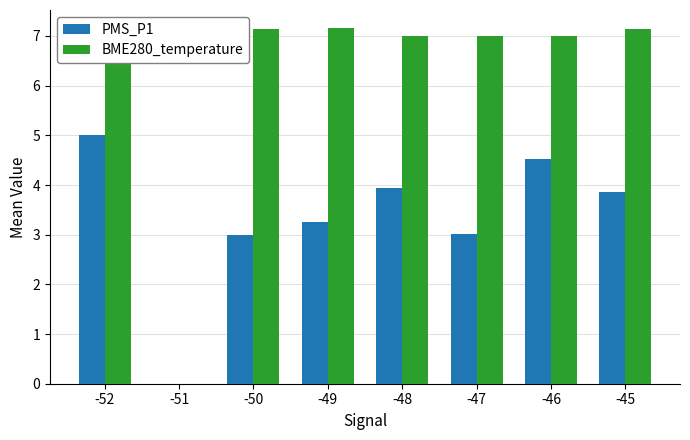

How many values in BME280_temperature are above zero?

7